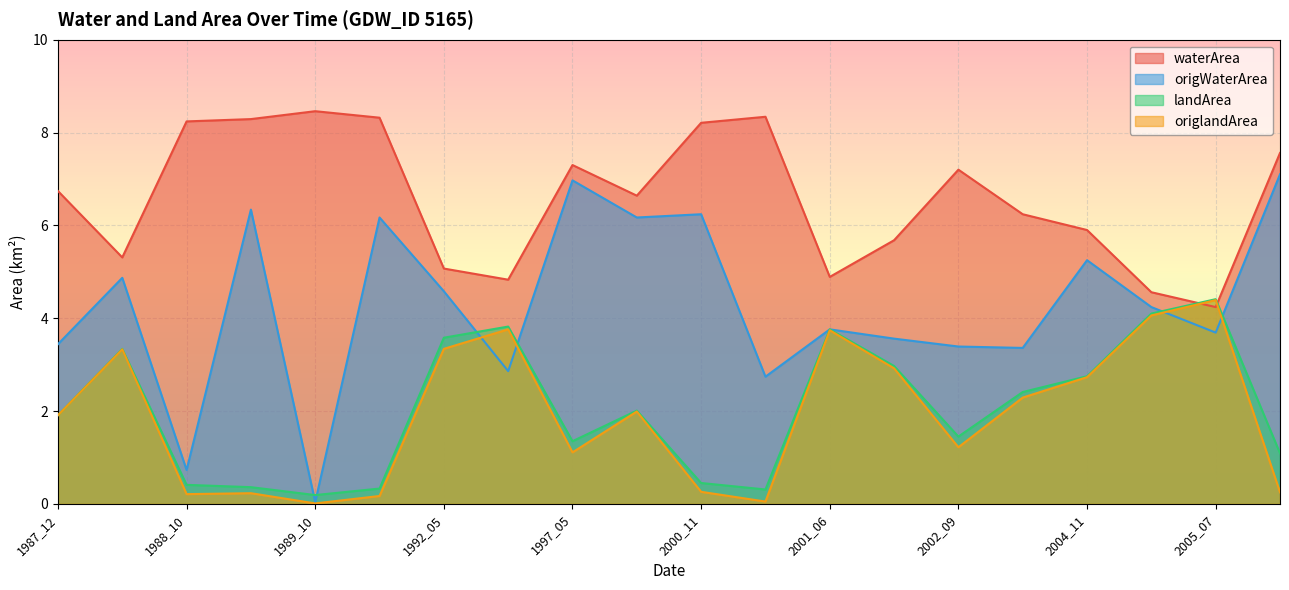

At how many categories does at least one series exceed 3?

20